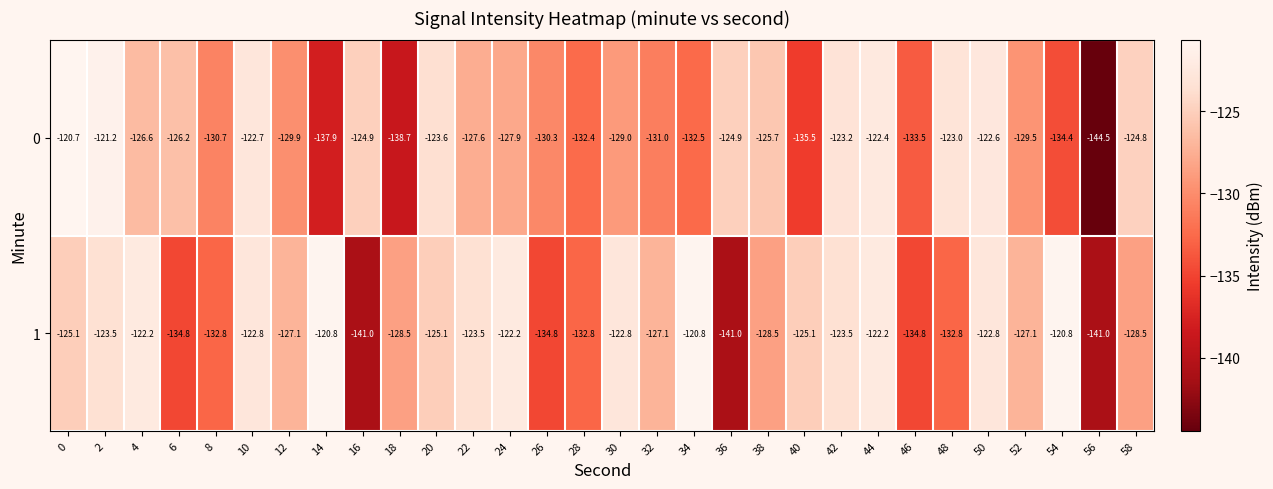

What is the average value of the 1 series?

-127.9